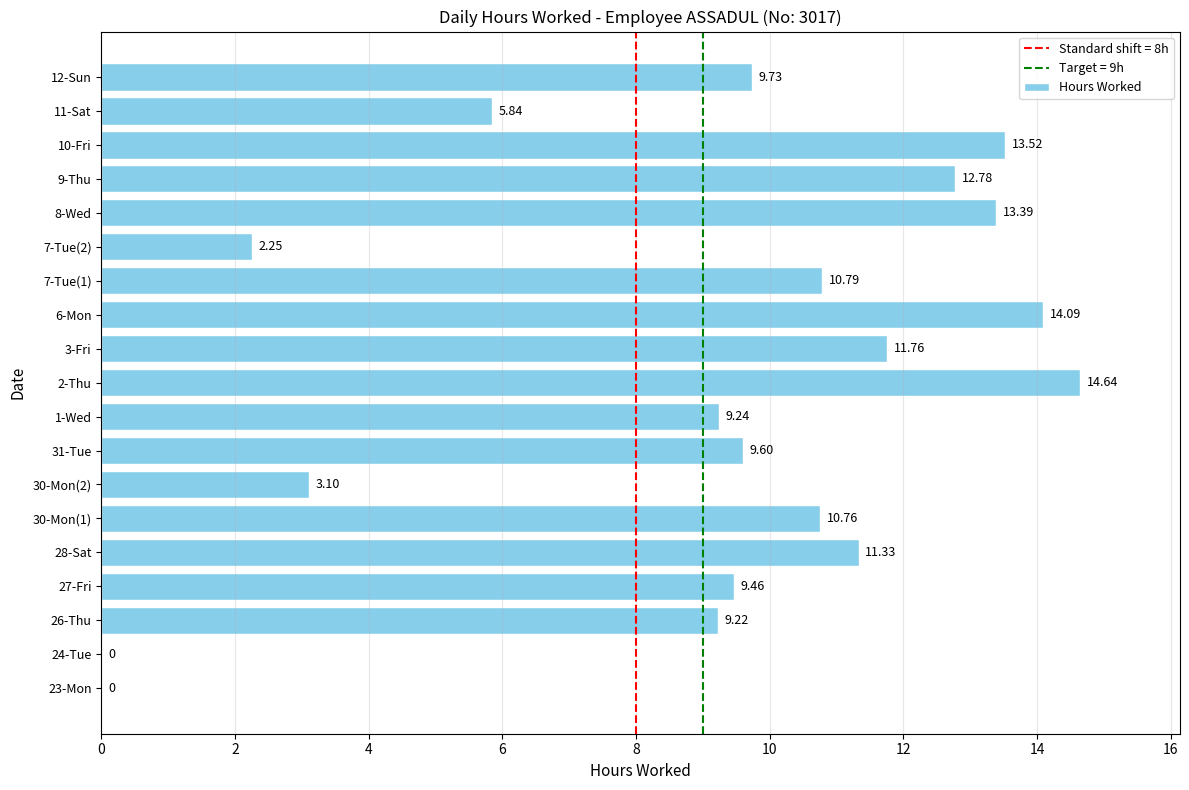

What is the ratio of the value at 9-Thu to the value at 2-Thu?

0.9